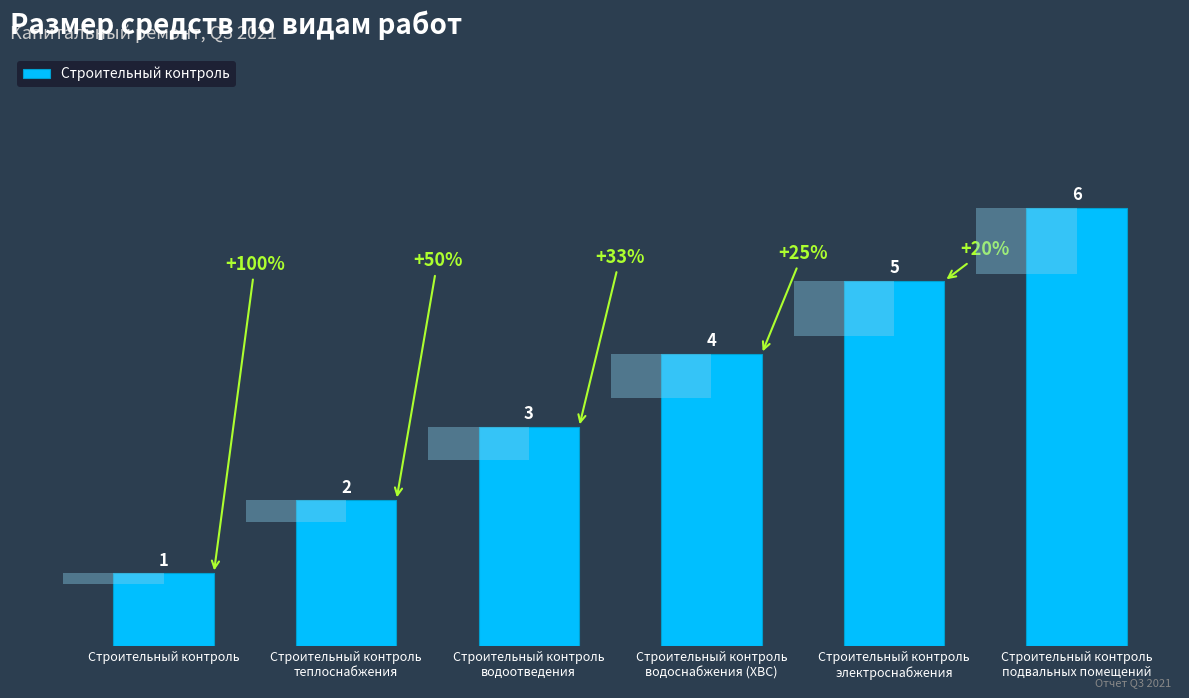

The chart shows a value of 6 at Строительный контроль
подвальных помещений. True or false?

True